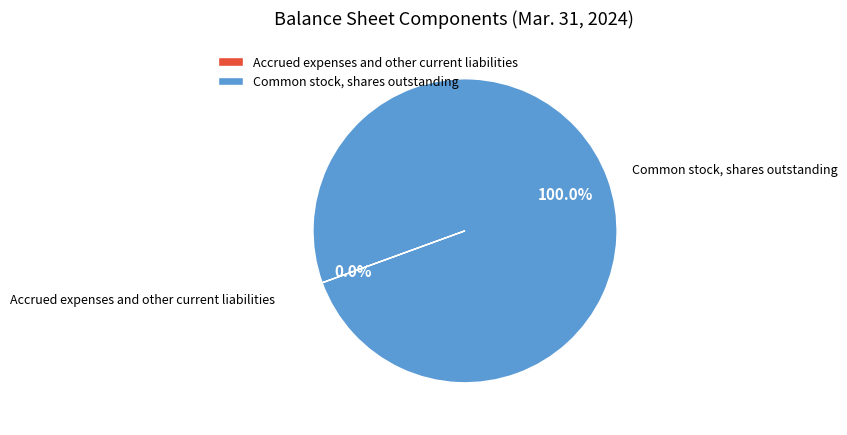

What is the largest slice in the pie chart?

Common stock, shares outstanding